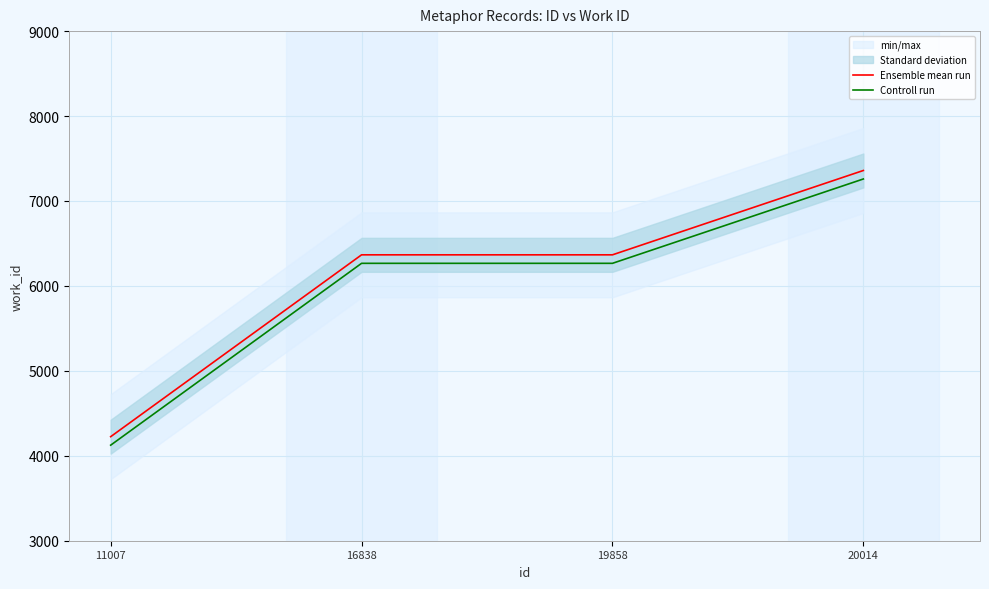

Which has a higher value, 16838 or 19858?

16838